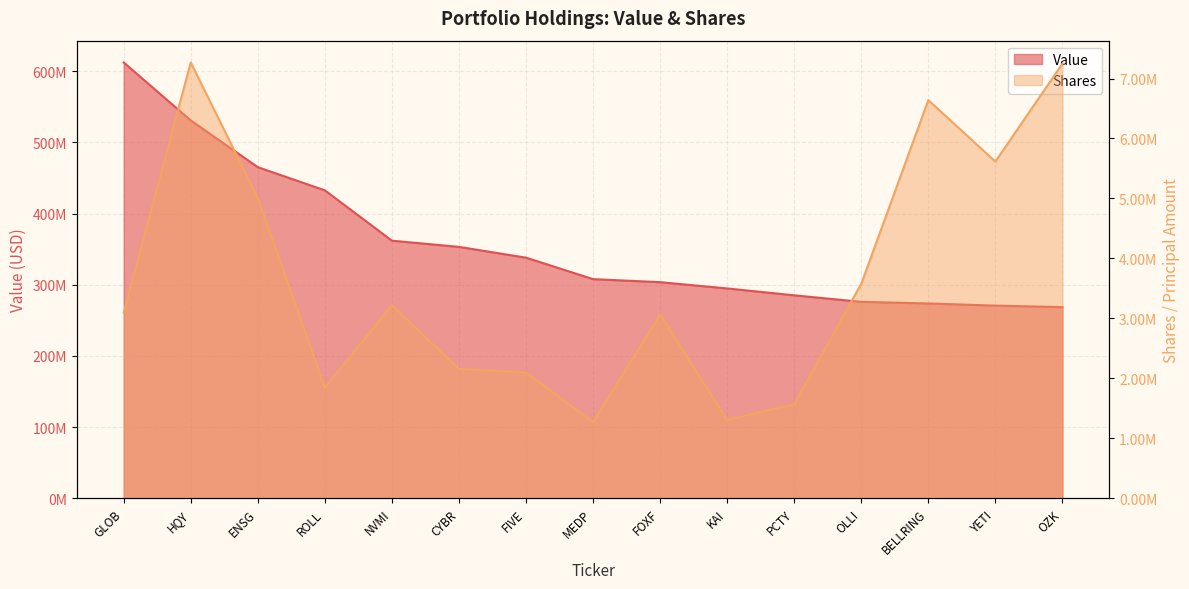

True or false: Value has more than 0 interior local peaks.

False